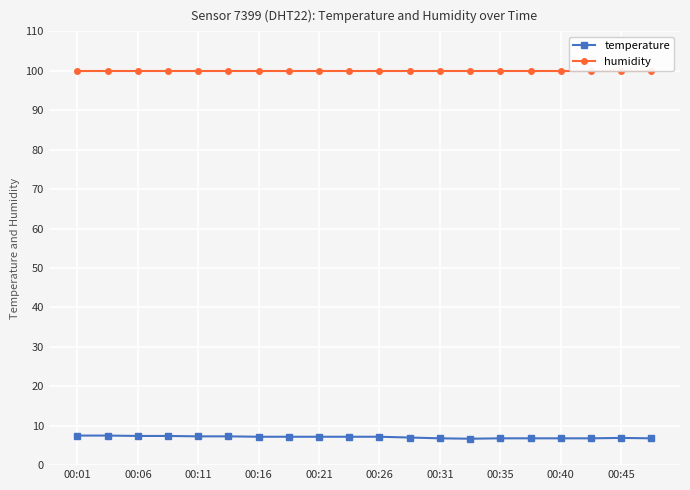

What is the highest value of the temperature series?

7.5